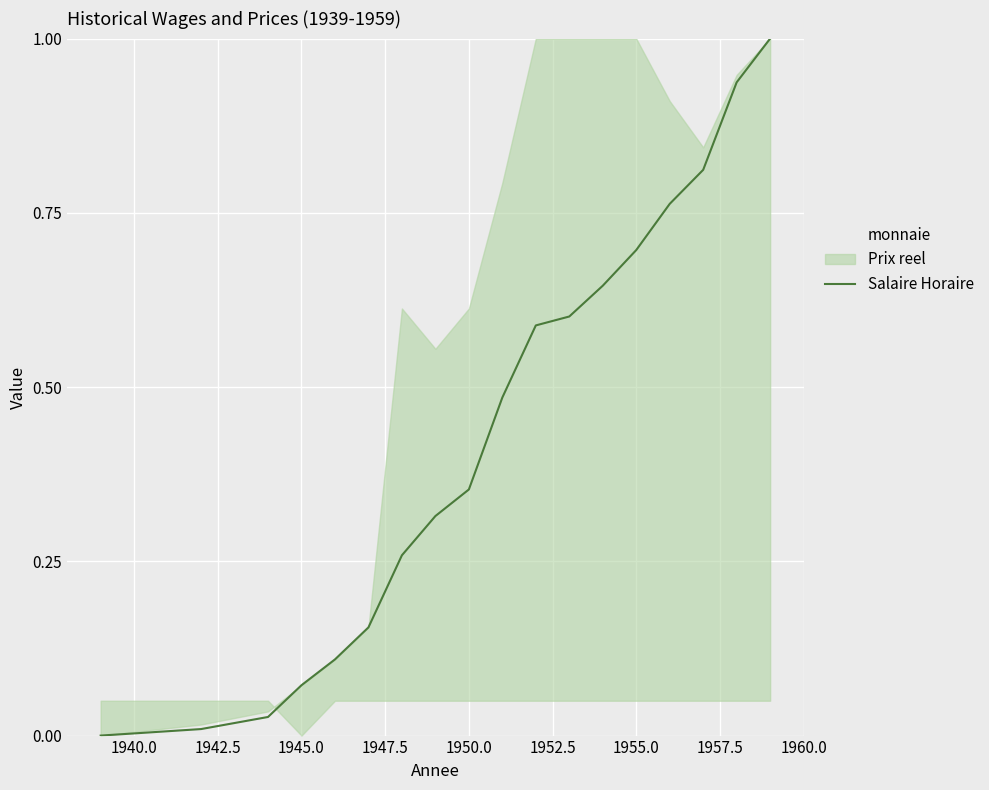

What is the highest value of the Salaire Horaire series?

1.0